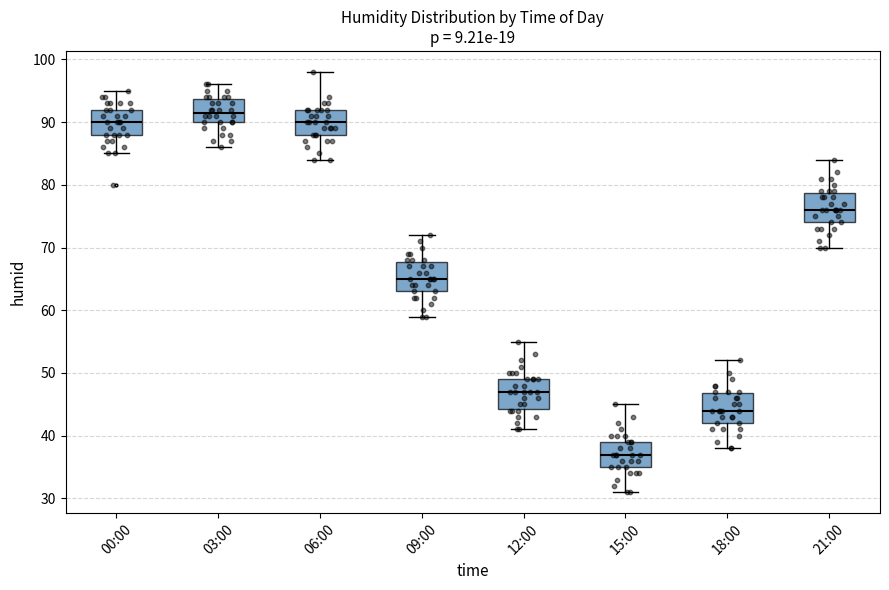

Reading left to right, read every box against the y-axis: the position of its median line, the range the box covers, and the ends of its whiskers. The values are not printed on the chart, so give them approximately, as read against the axis.

00:00: median 90, box 88 to 92, whiskers 85 to 95
03:00: median 92, box 90 to 94, whiskers 86 to 96
06:00: median 90, box 88 to 92, whiskers 84 to 98
09:00: median 65, box 63 to 68, whiskers 59 to 72
12:00: median 47, box 44 to 49, whiskers 41 to 55
15:00: median 37, box 35 to 39, whiskers 31 to 45
18:00: median 44, box 42 to 47, whiskers 38 to 52
21:00: median 76, box 74 to 79, whiskers 70 to 84